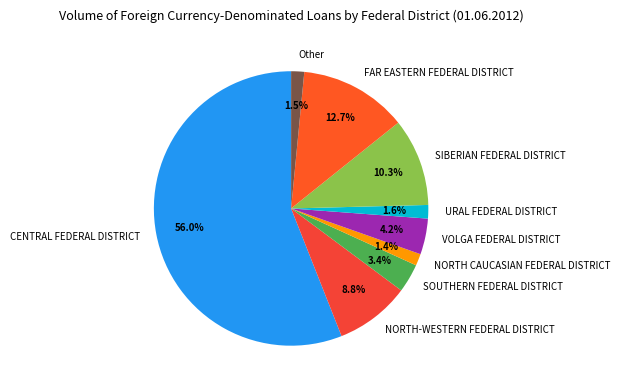

Count the number of slices in the pie.

9